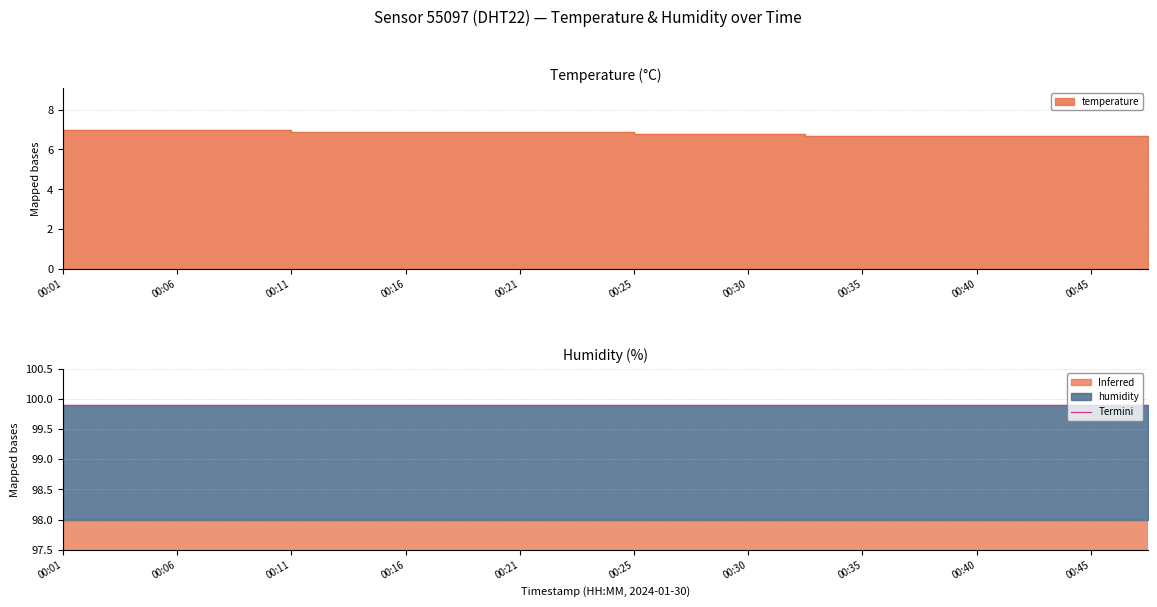

The chart shows a value of 10.3 at 00:47. True or false?

False